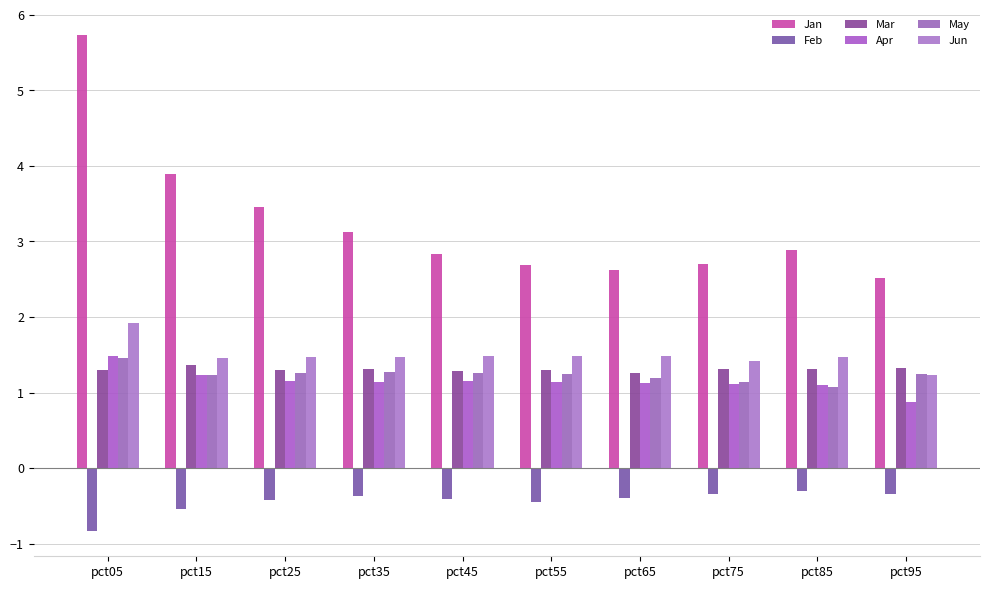

What is the value of the Apr bar at the 10th from the left?

0.9